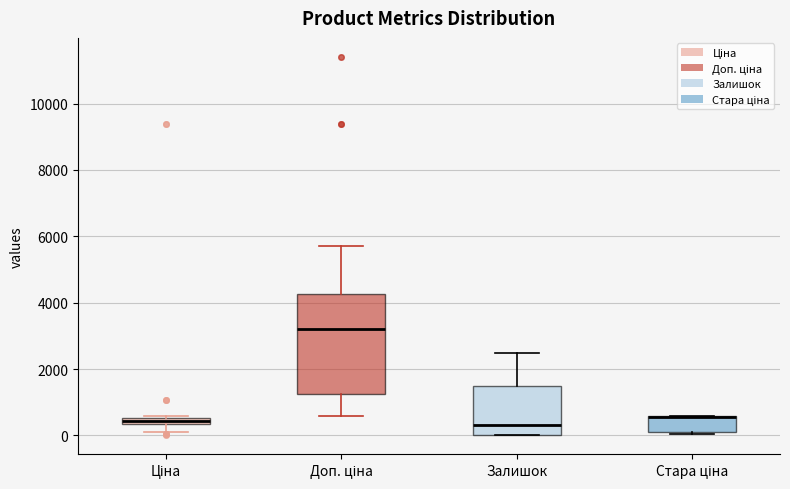

Where is the lower edge of the box for Залишок on the y-axis? The values are not printed on the chart, so give them approximately, as read against the axis.

0